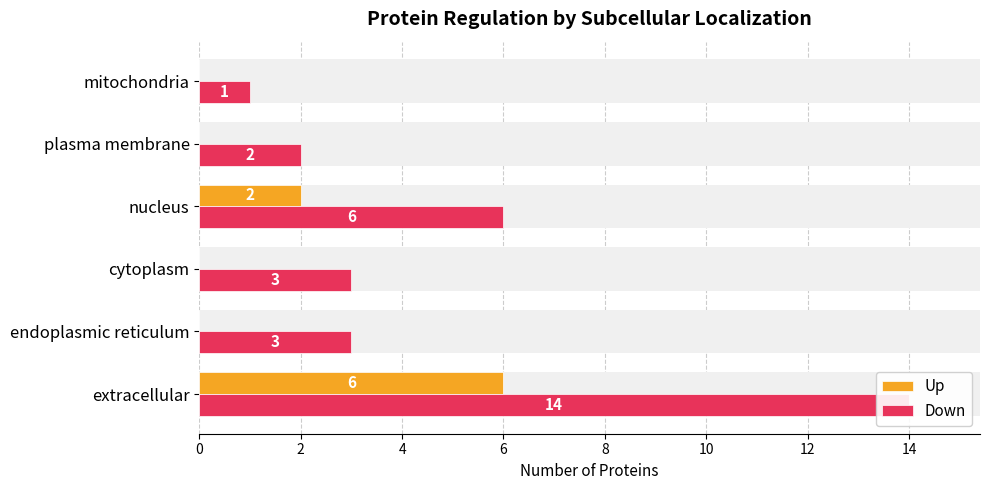

What is the greatest value displayed?

14